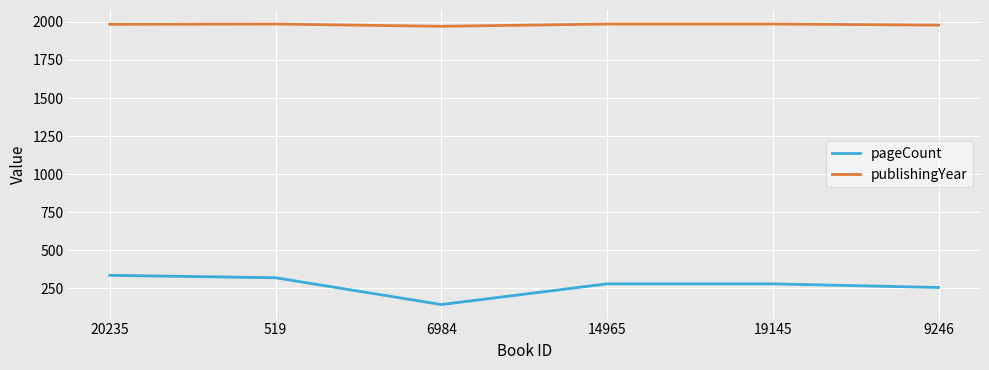

At how many categories does at least one series exceed 189?

6